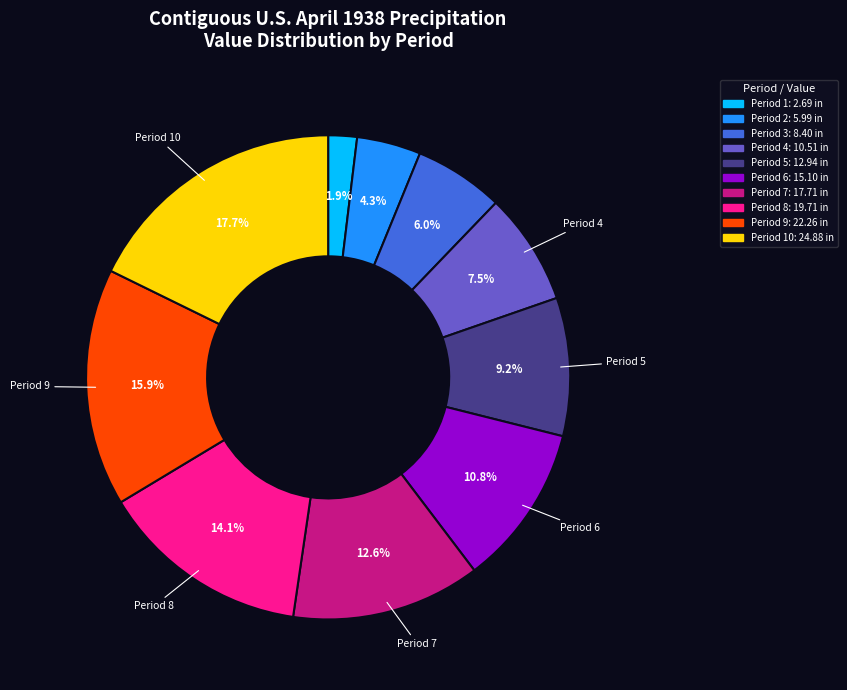

Is there any slice that represents more than half of the pie?

No